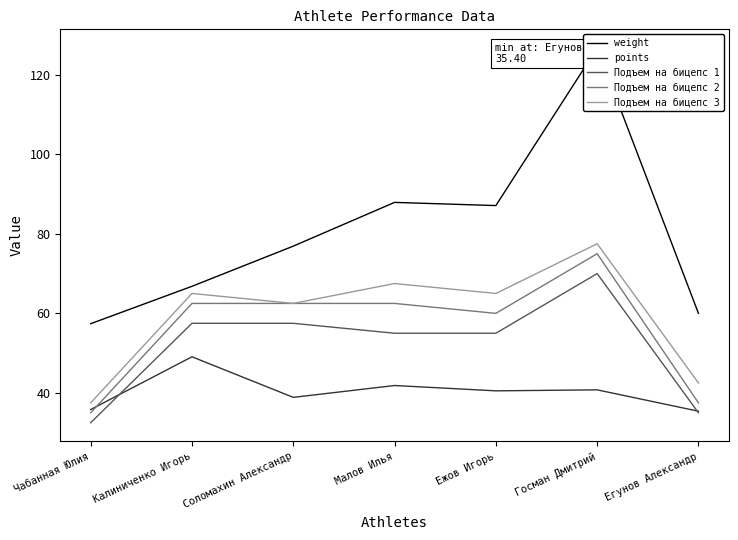

The value of Подъем на бицепс 3 at Малов Илья is 116.9. True or false?

False